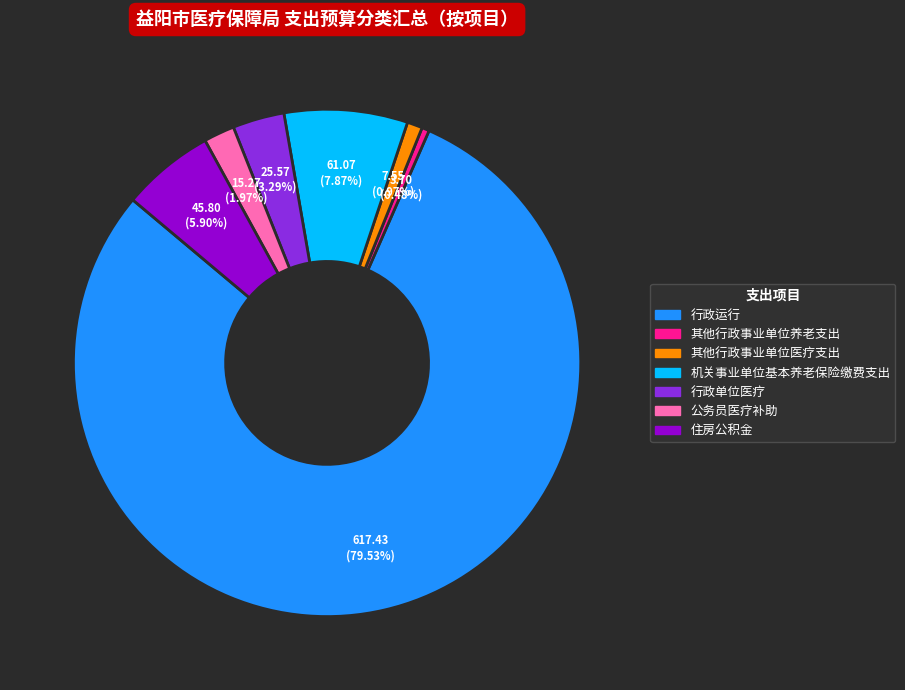

To the nearest percent, what portion does 行政单位医疗 represent?

3%